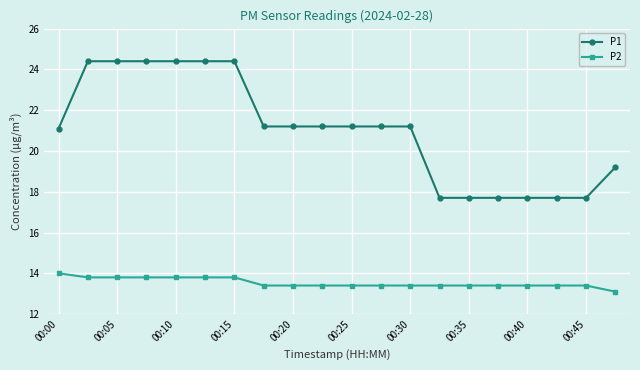

Which series has the widest spread of values?

P1